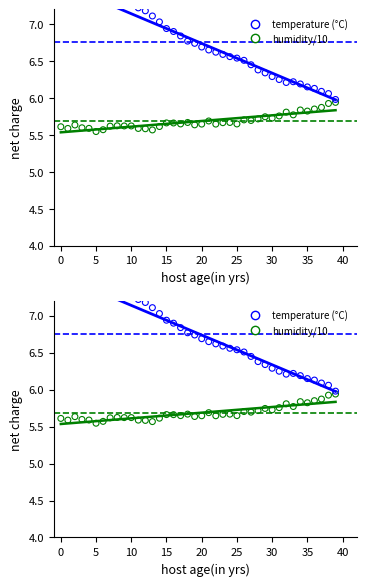

Is the value of temperature (°C) at 23 greater than the value of humidity/10 at 29?

Yes